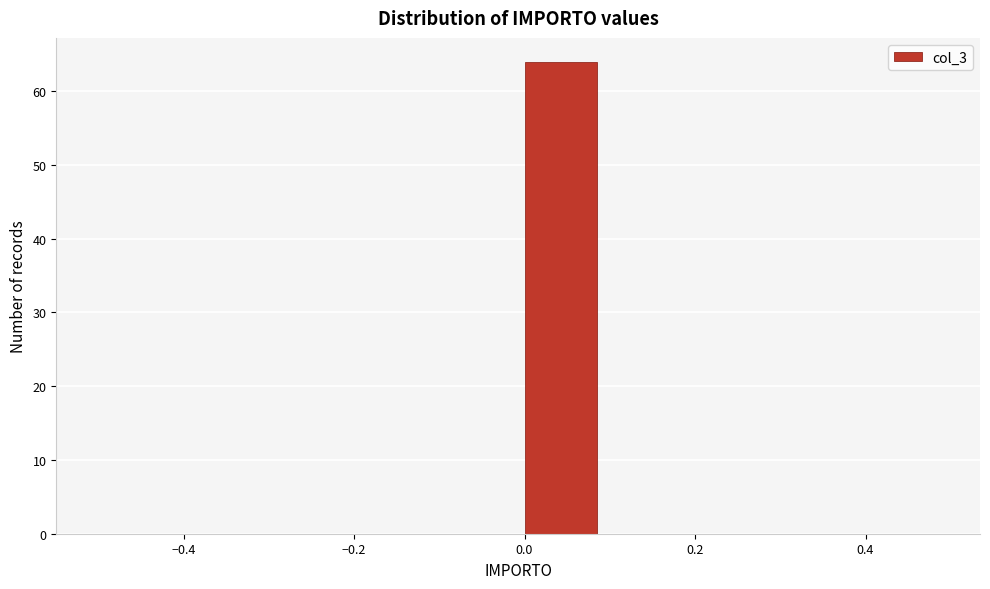

Over which range of the x-axis is the bar tallest?

0.0 to 0.1